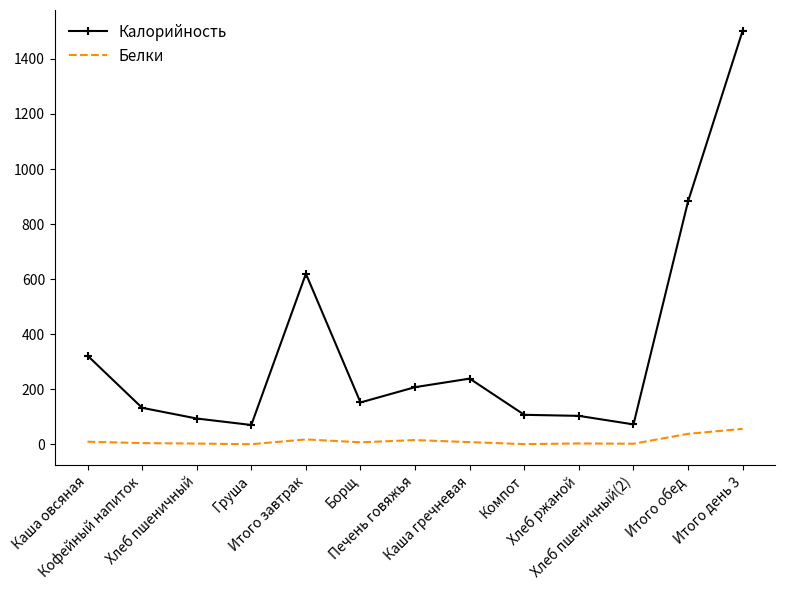

List the series in order of their peak value, lowest first.

Белки, Калорийность